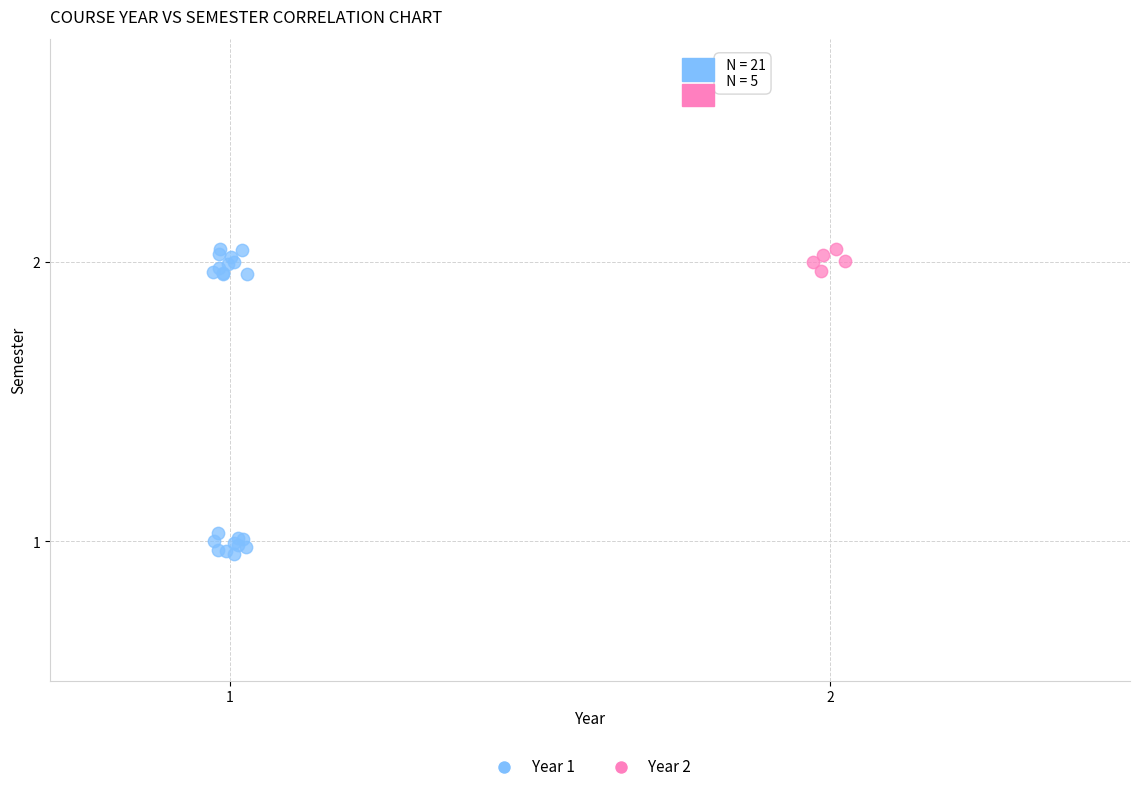

Which series contains the lowest Y value?

Year 1